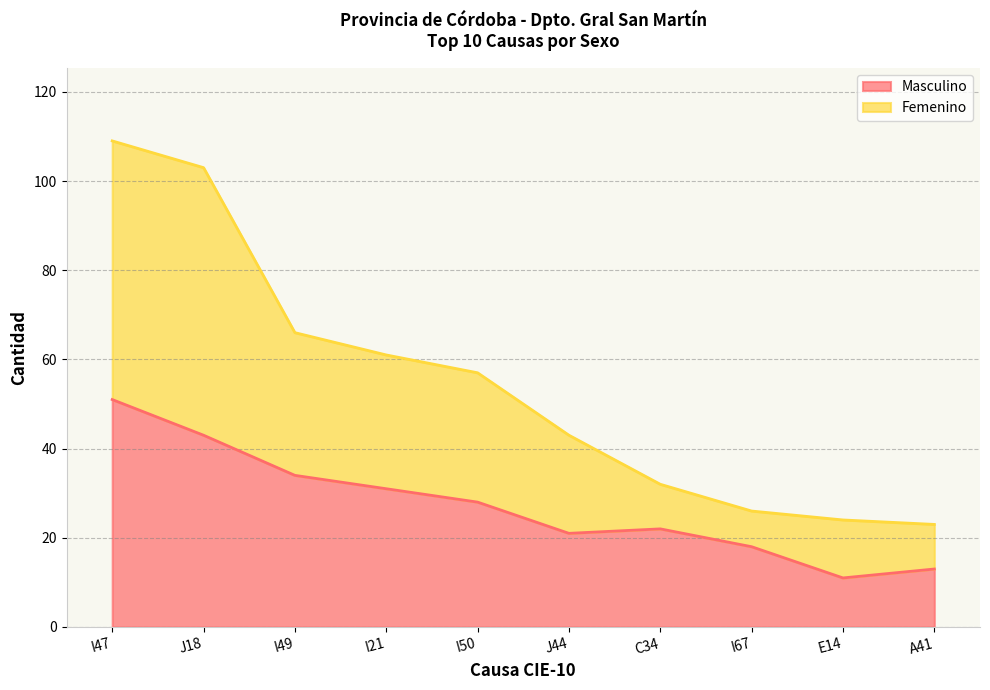

Reading left to right, extract all data points from this chart.

Masculino: I47=51	J18=43	I49=34	I21=31	I50=28	J44=21	C34=22	I67=18	E14=11	A41=13
Femenino: I47=109	J18=103	I49=66	I21=61	I50=57	J44=43	C34=32	I67=26	E14=24	A41=23